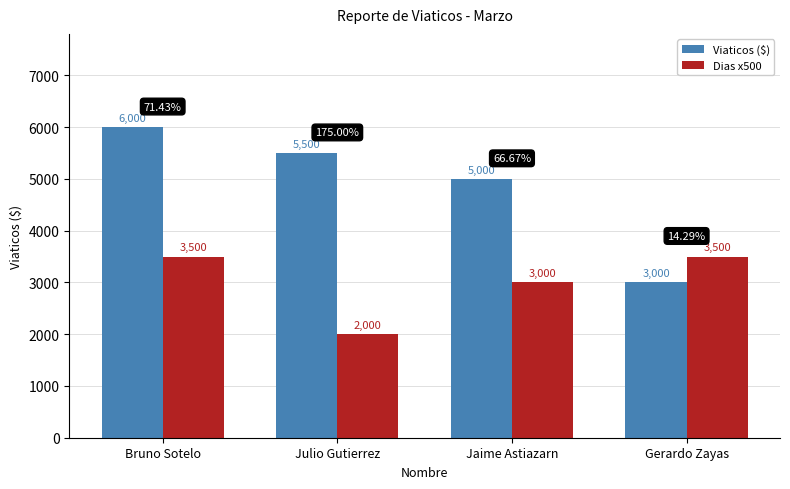

Rank the series at Julio Gutierrez from highest to lowest value.

Viaticos ($), Dias x500